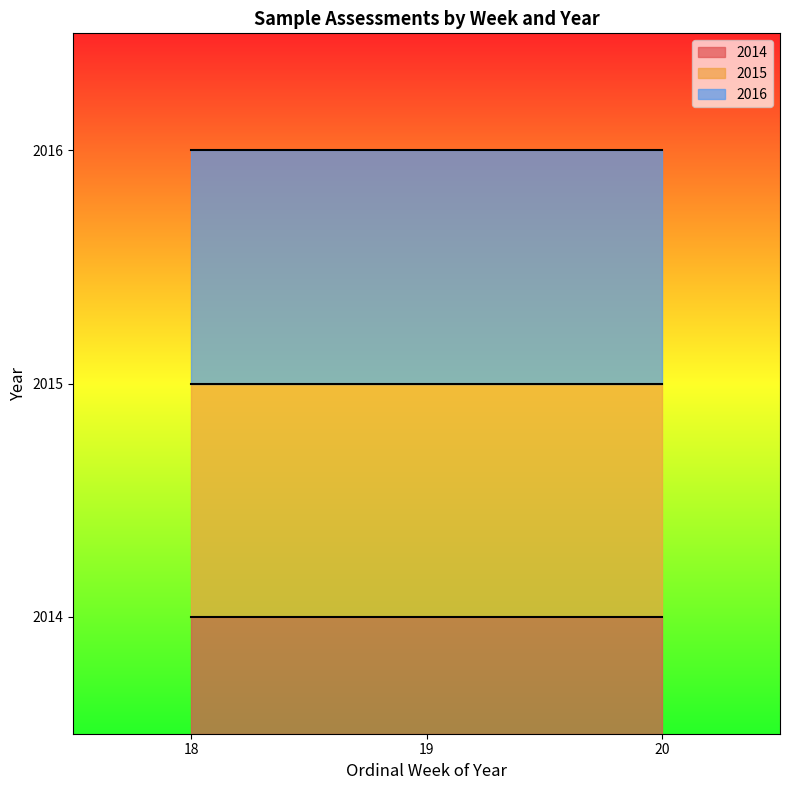

Reading right to left, transcribe all the data shown in this chart.

2014: 20=2014	19=2014	18=2014
2015: 20=2015	19=2015	18=2015
2016: 20=2016	19=2016	18=2016